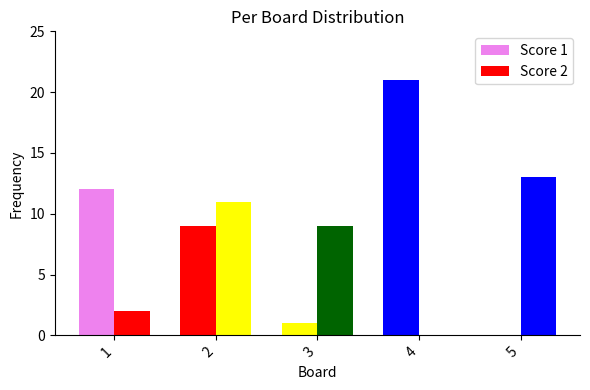

How many positive values does the Score 1 series have?

4